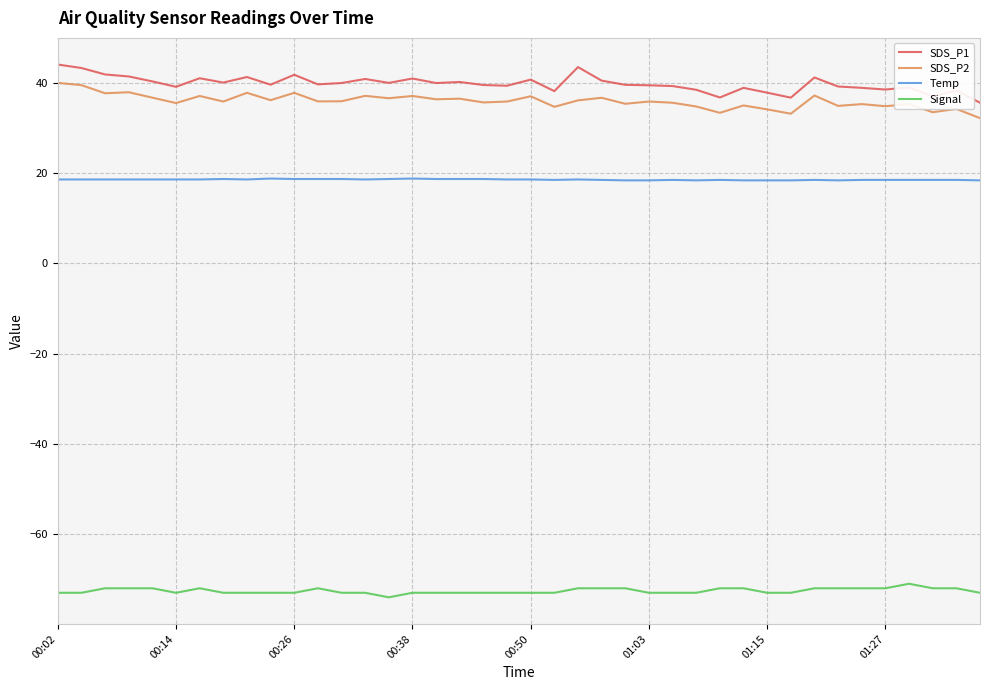

What is the greatest value displayed?

44.1